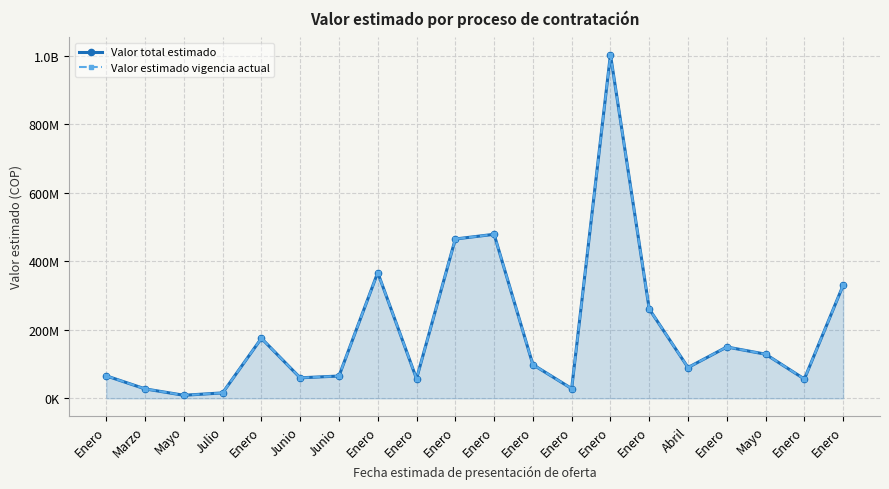

Reading left to right, extract all data points from this chart.

Valor total estimado: Enero=65748588	Marzo=27719615	Mayo=9054885	Julio=16000000	Enero=175335675	Junio=60000000	Junio=65202646	Enero=367216143	Enero=57408000	Enero=465132581	Enero=478800000	Enero=98480000	Enero=28540000	Enero=1003320000	Enero=260651518	Abril=90000000	Enero=150000000	Mayo=128925960	Enero=56457208	Enero=330140000
Valor estimado vigencia actual: Enero=65748588	Marzo=27719615	Mayo=9054885	Julio=16000000	Enero=175335675	Junio=60000000	Junio=65202646	Enero=367216143	Enero=57408000	Enero=465132581	Enero=478800000	Enero=98480000	Enero=28540000	Enero=1003320000	Enero=260651518	Abril=90000000	Enero=150000000	Mayo=128925960	Enero=56457208	Enero=330140000